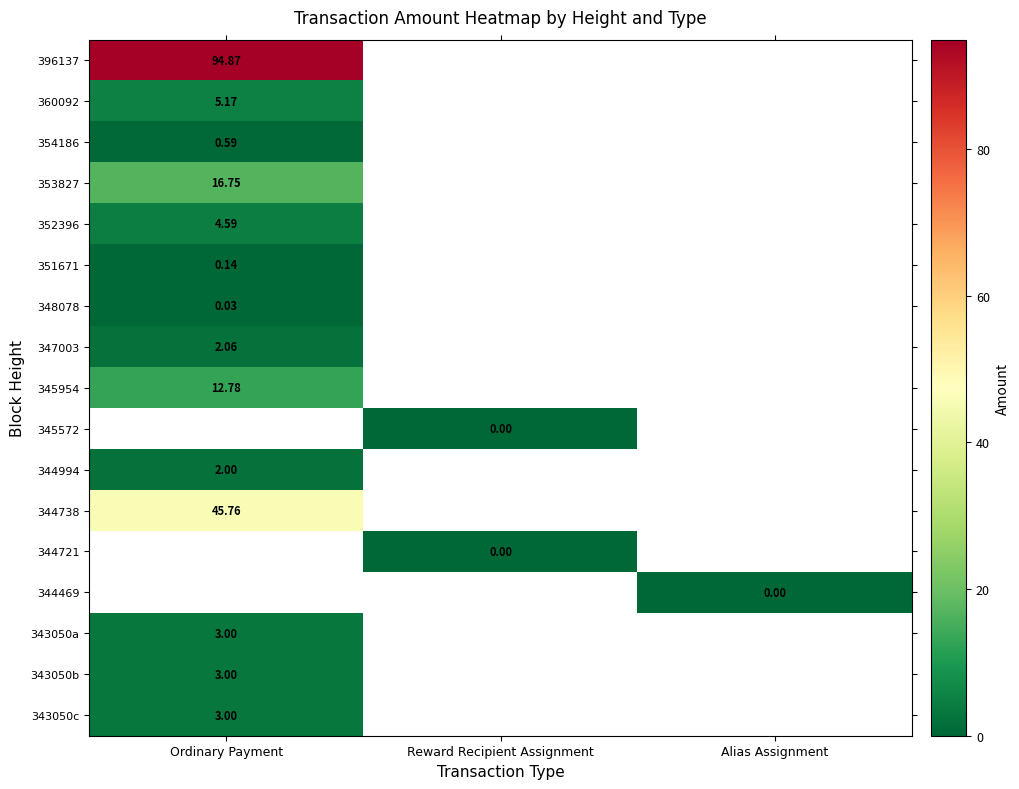

What is the greatest value displayed?

94.9